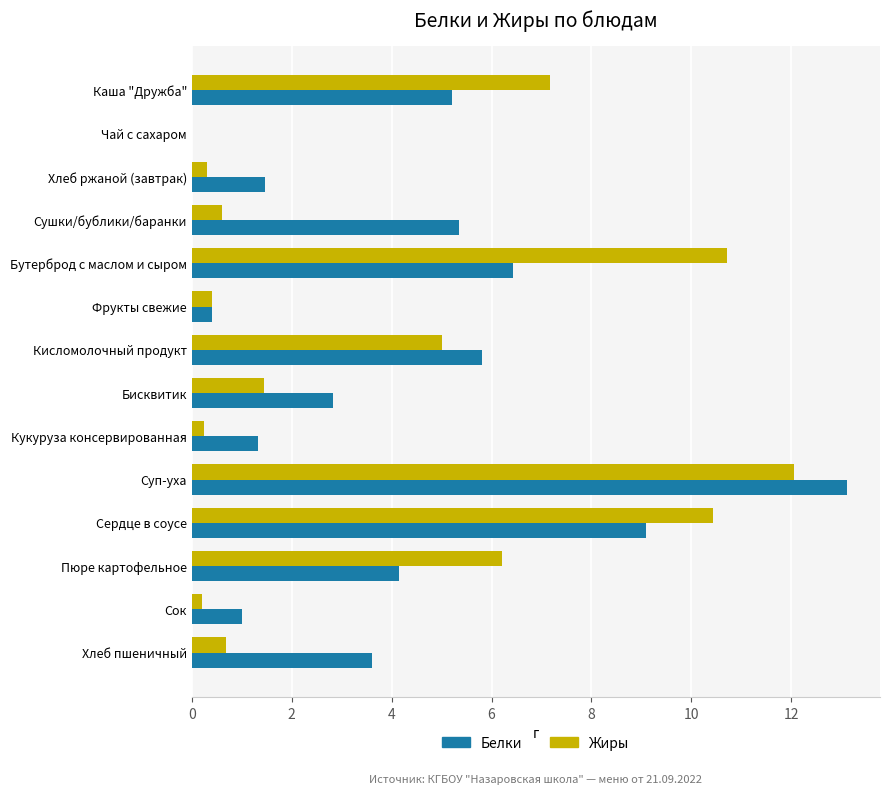

What value does the Белки series have at Хлеб пшеничный?

3.6